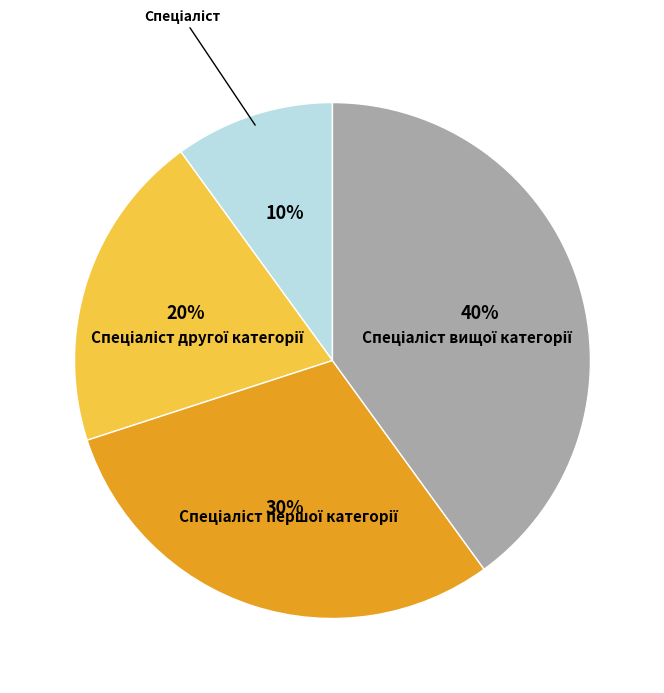

To the nearest percent, what is the difference between the largest and smallest slice percentages?

30%